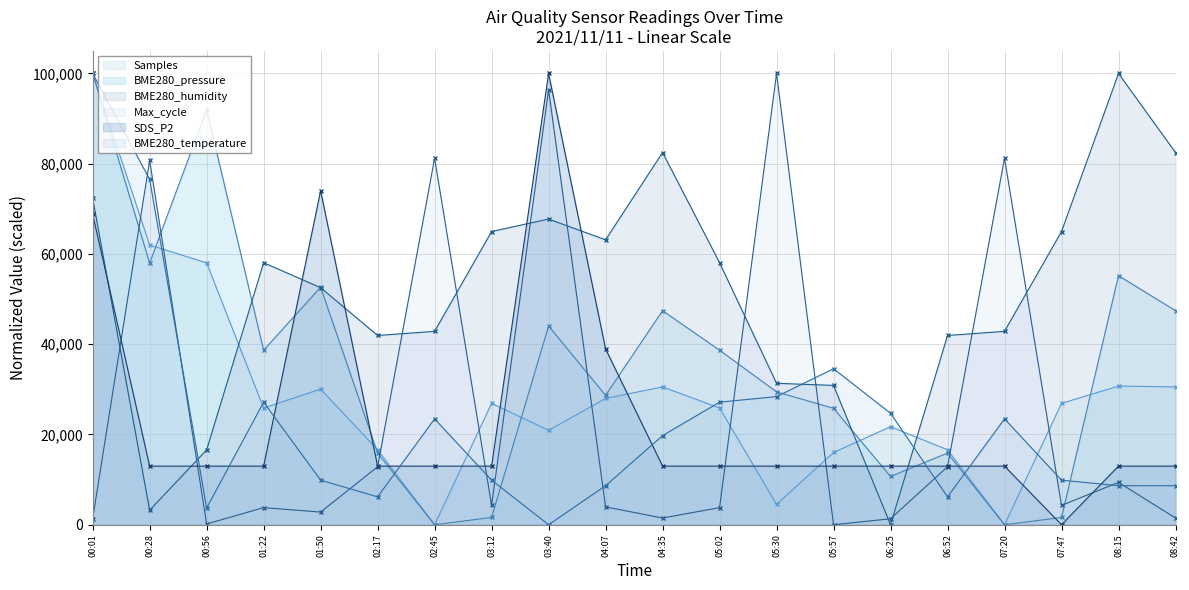

Where is BME280_temperature nearest to the value 50000?

05:57